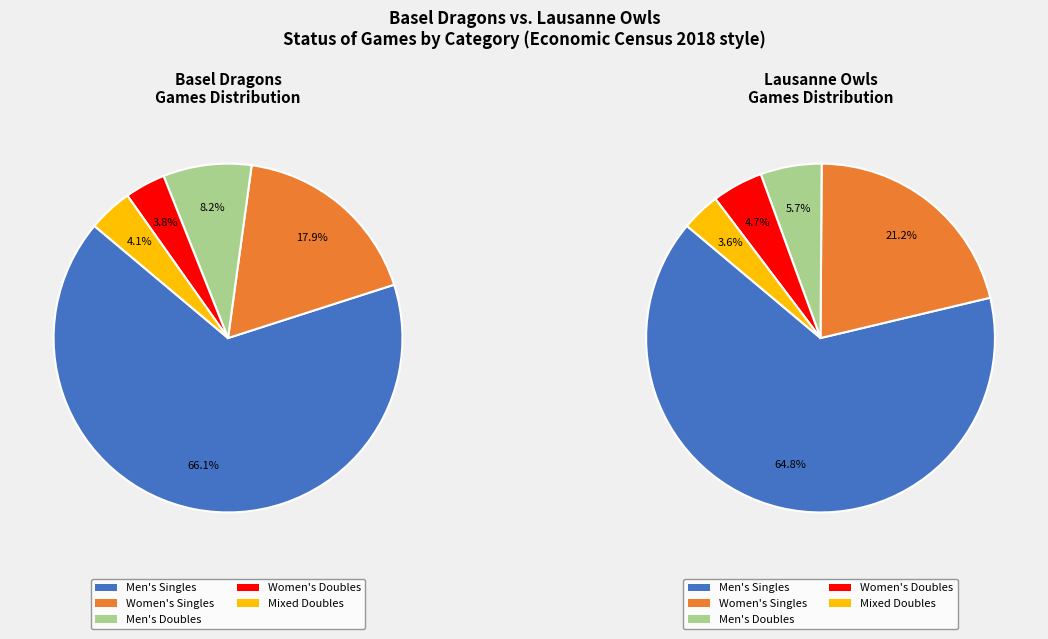

To the nearest percent, what is the difference between the largest and smallest slice percentages?

61%